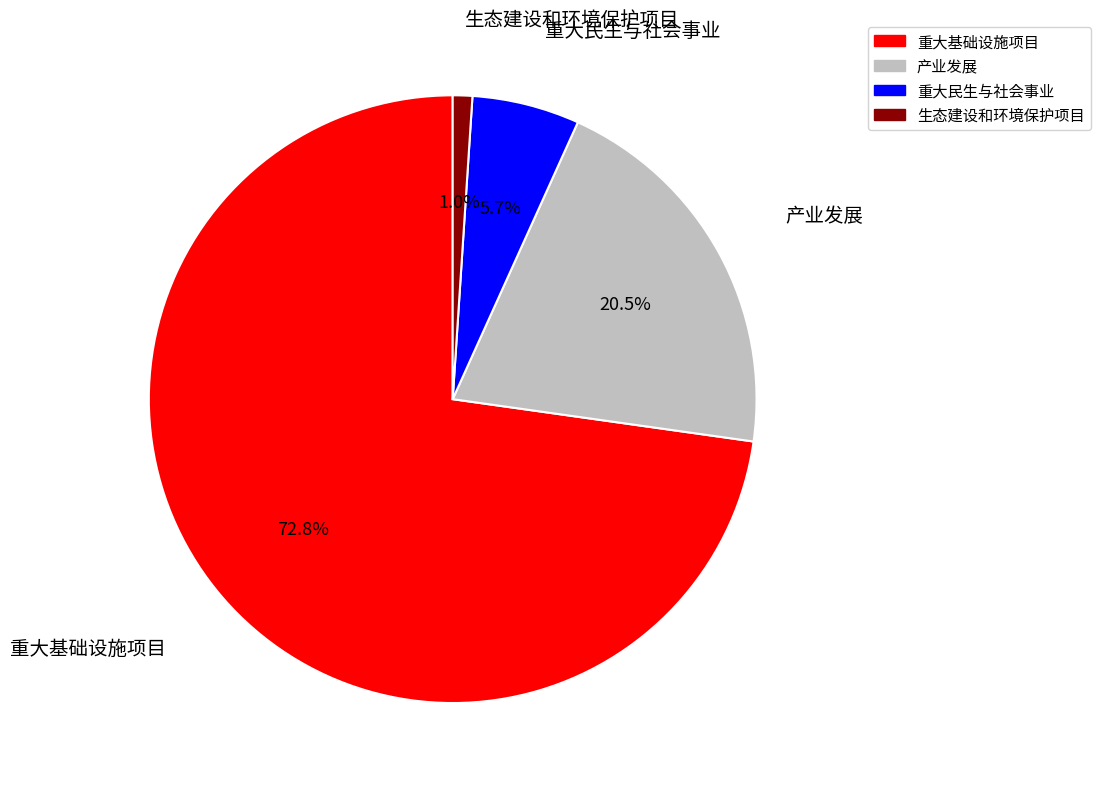

Between 产业发展 and 重大基础设施项目, which is larger?

重大基础设施项目